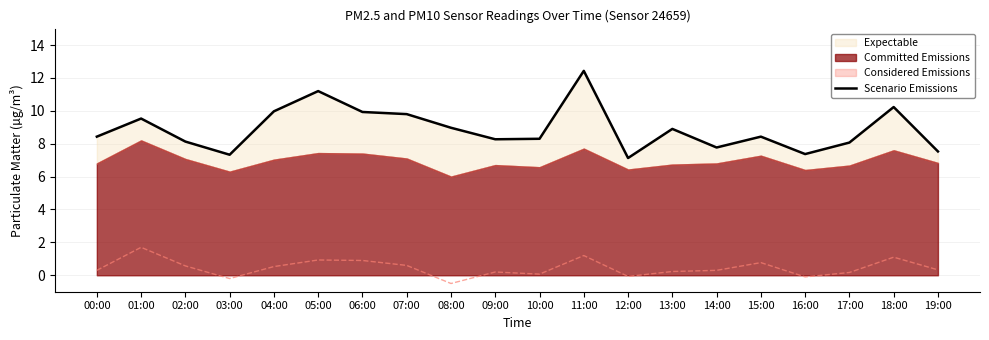

What is the sum of the values at 16:00 and 05:00?

18.6